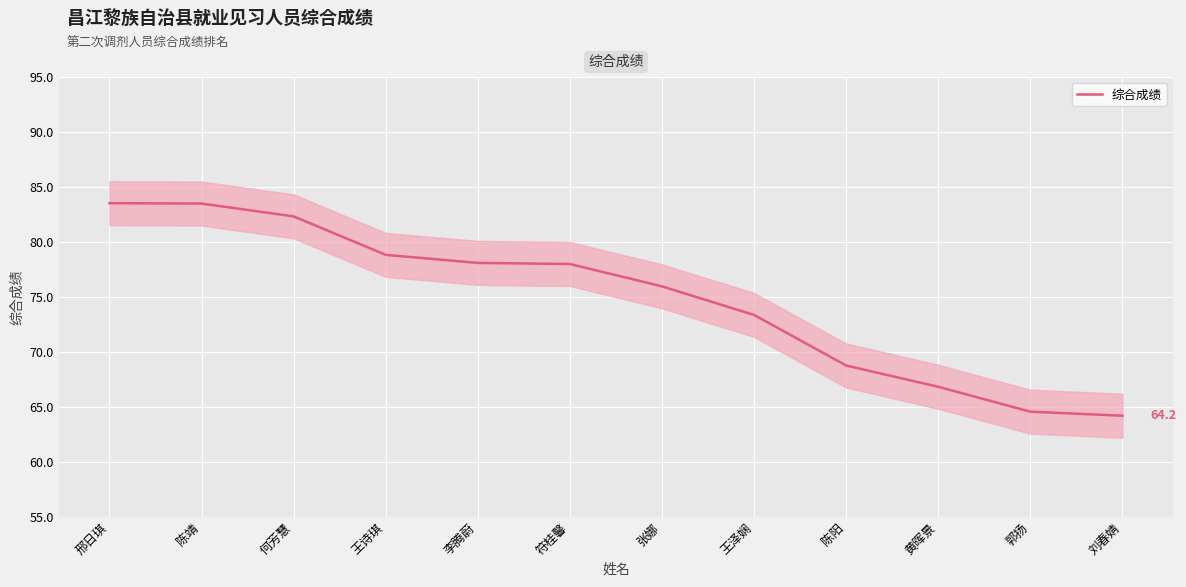

What position from the left is 邢日琪?

1